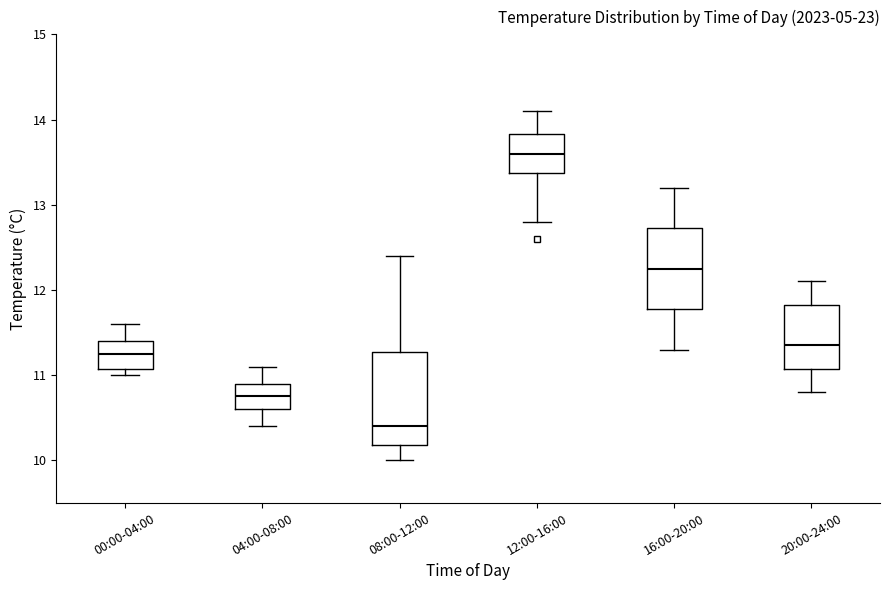

Which box has the highest median line?

12:00-16:00